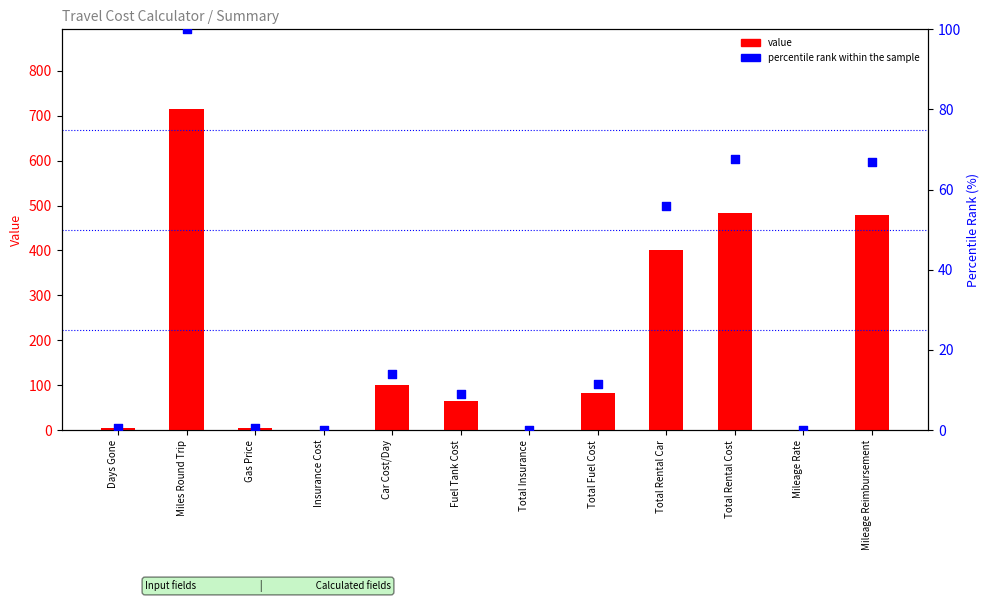

What is the total value across all series at Total Rental Cost?

550.5